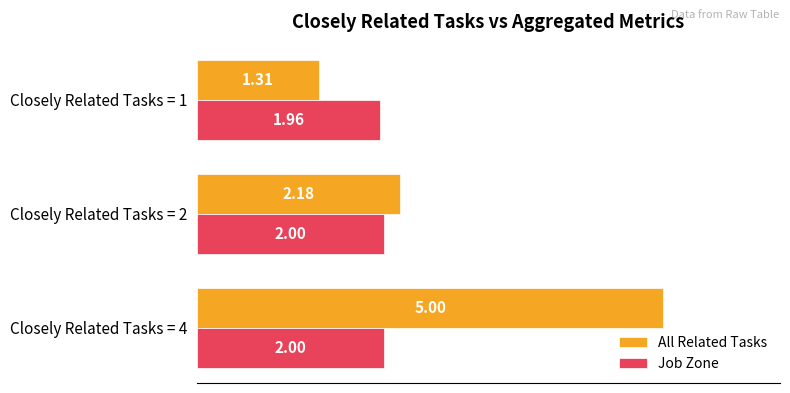

Rank the series by their average value, from highest to lowest.

All Related Tasks, Job Zone